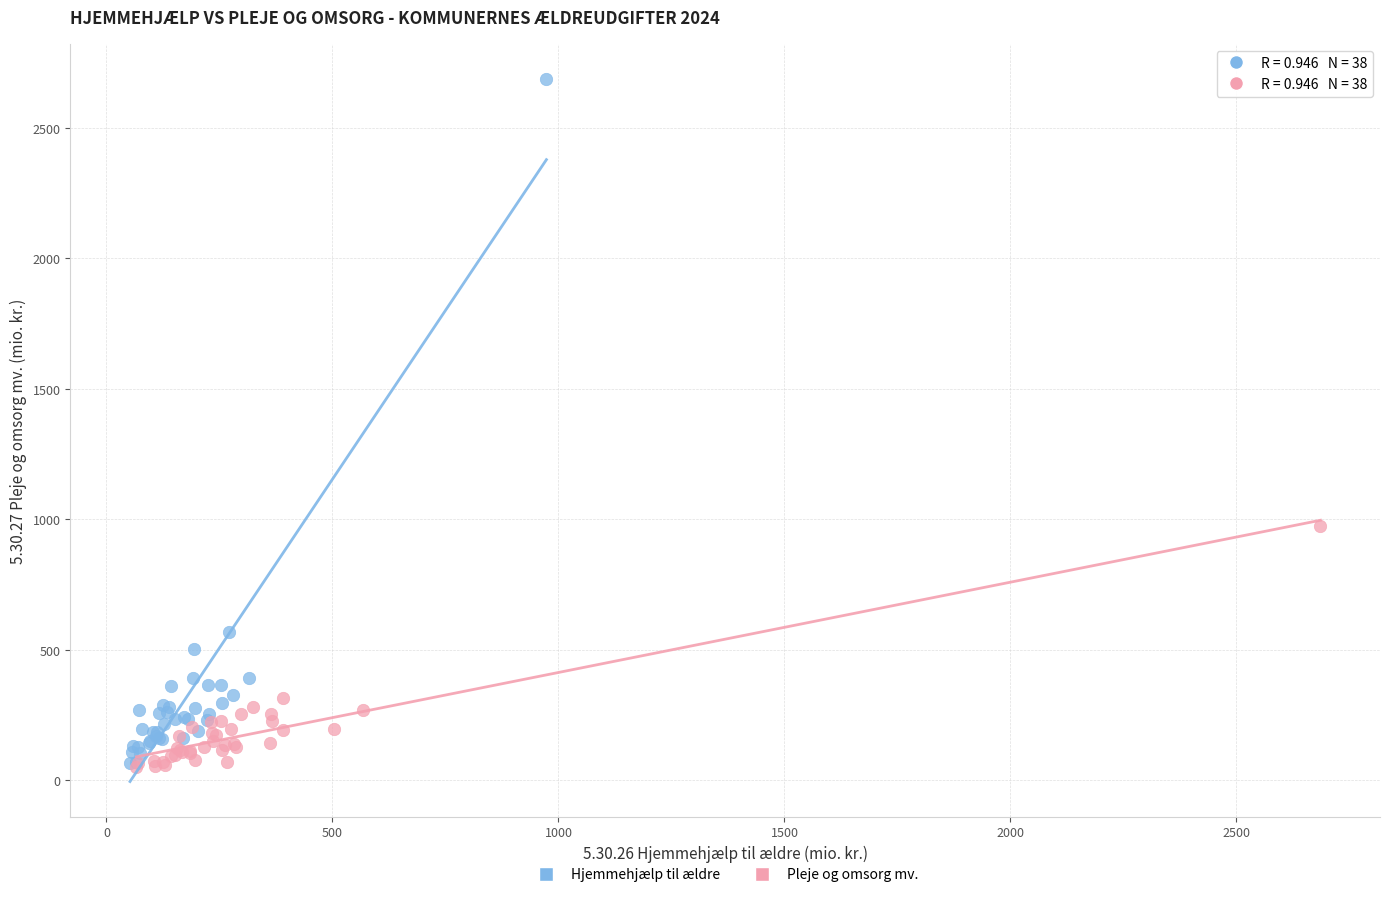

What are all the series names shown in the legend?

Hjemmehjælp til ældre, Pleje og omsorg mv.